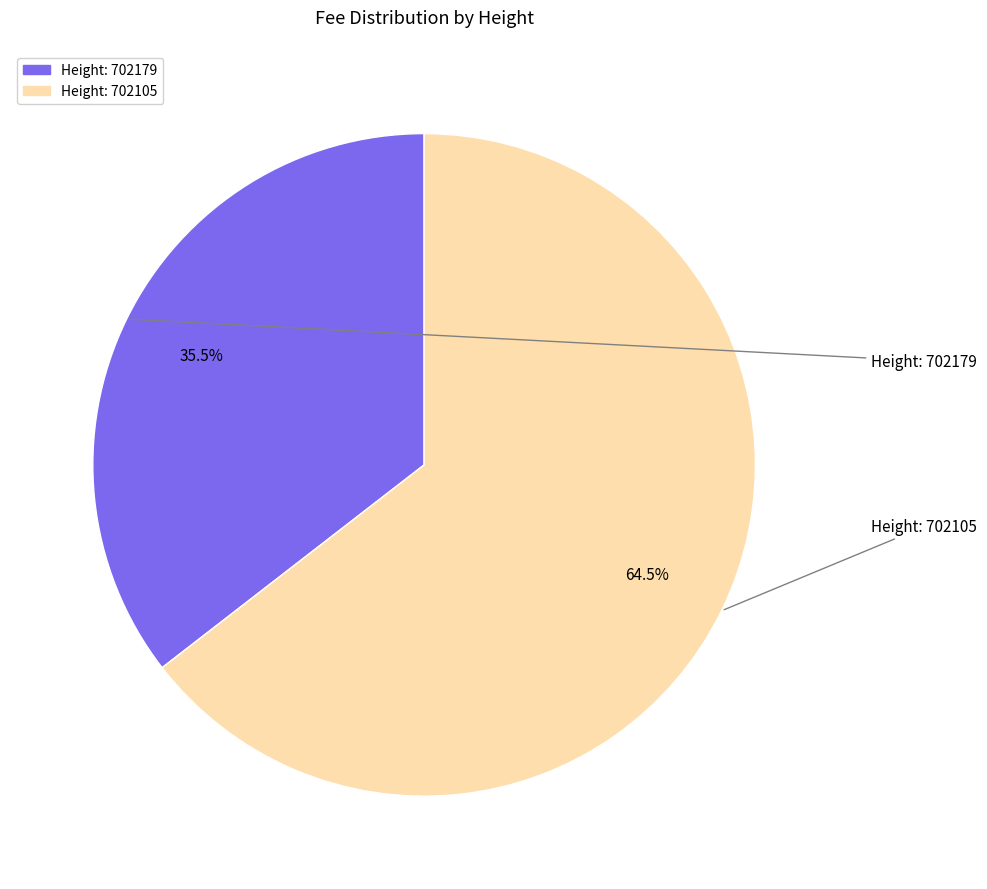

Does any single category account for the majority?

Yes